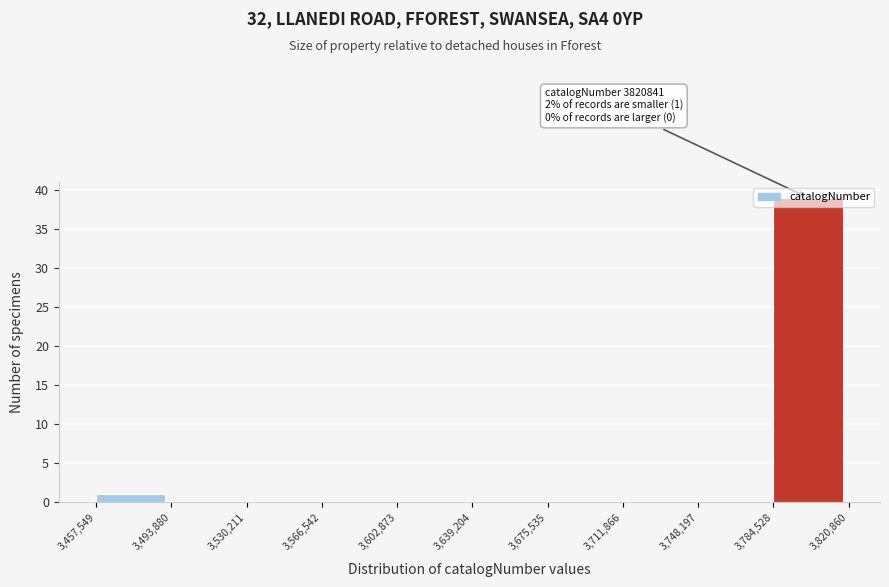

Which range on the x-axis has the tallest bar?

3,784,528 to 3,820,860